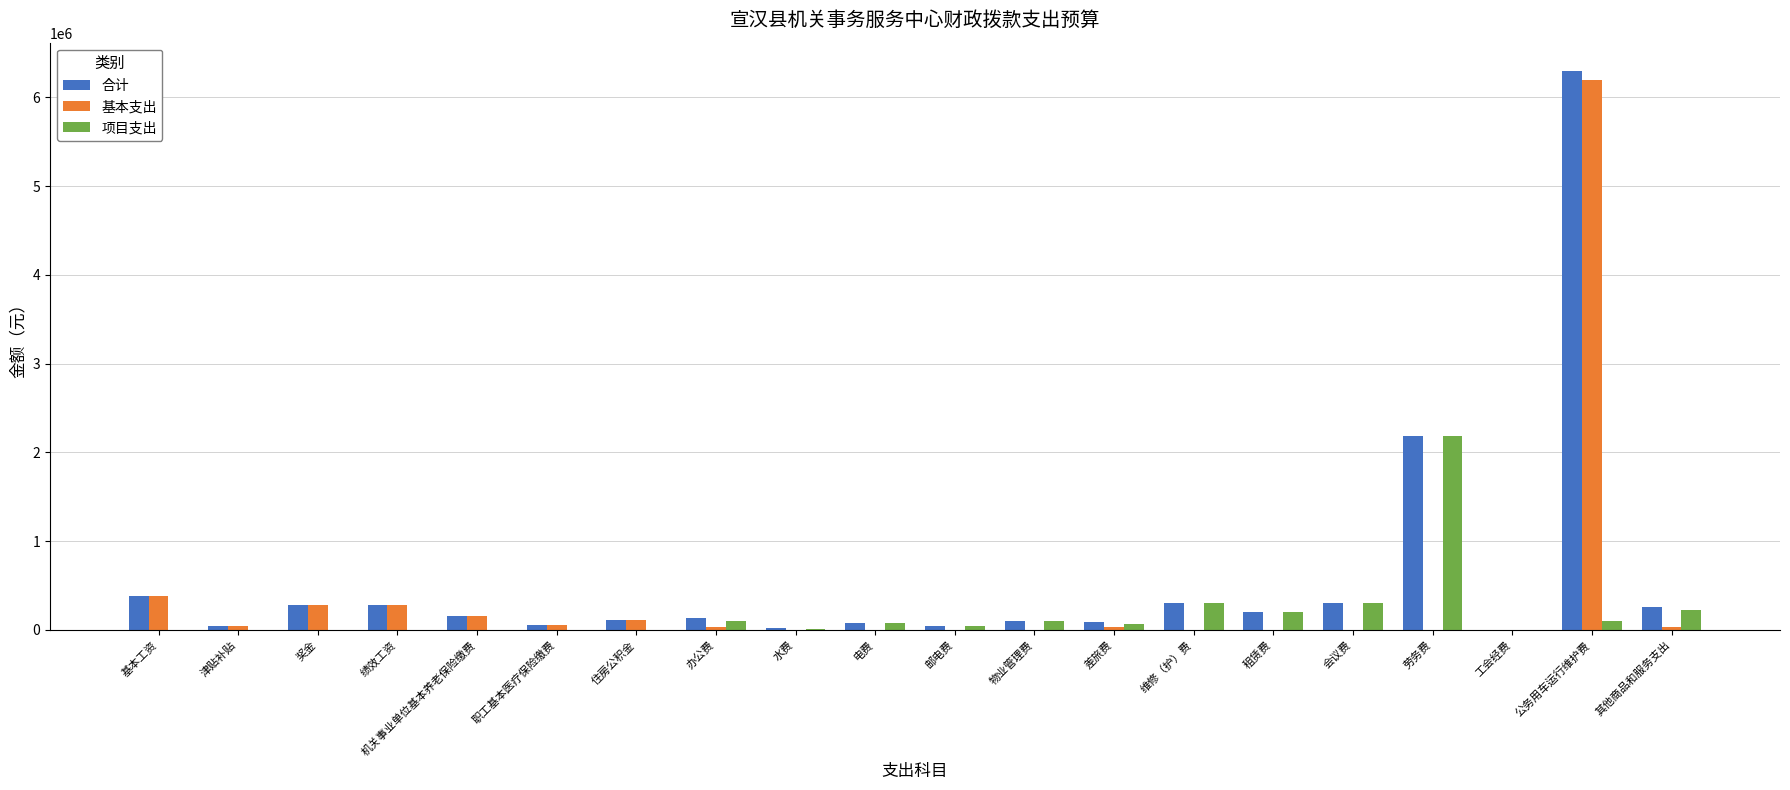

Is the value of 合计 at 维修（护）费 greater than the value of 项目支出 at 住房公积金?

Yes